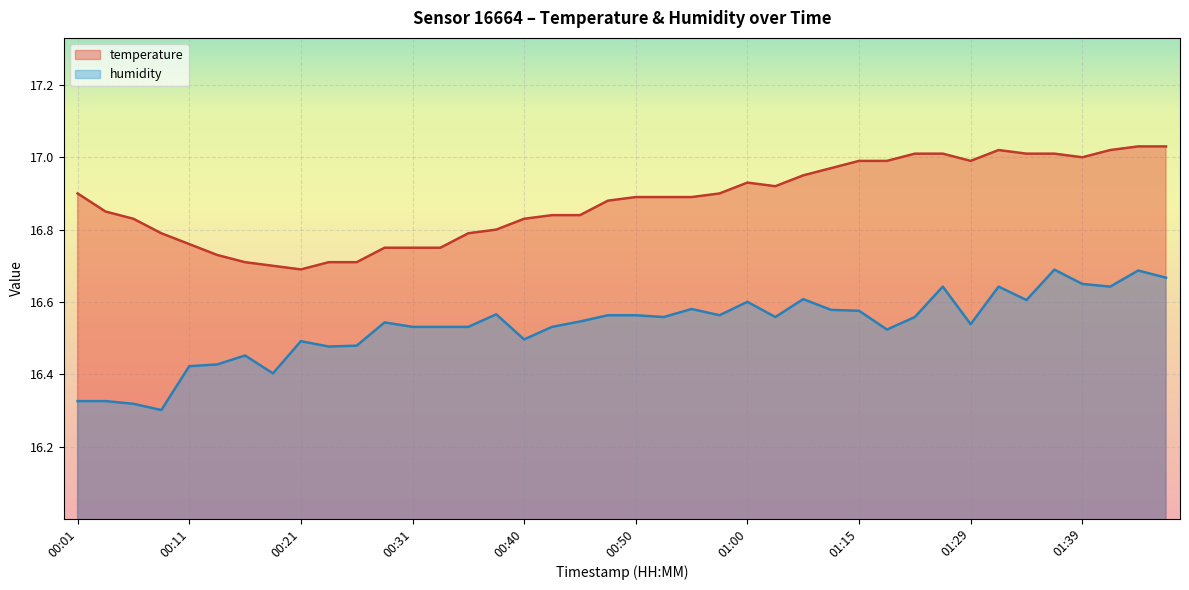

Which label corresponds to the smallest value in the chart?

00:09